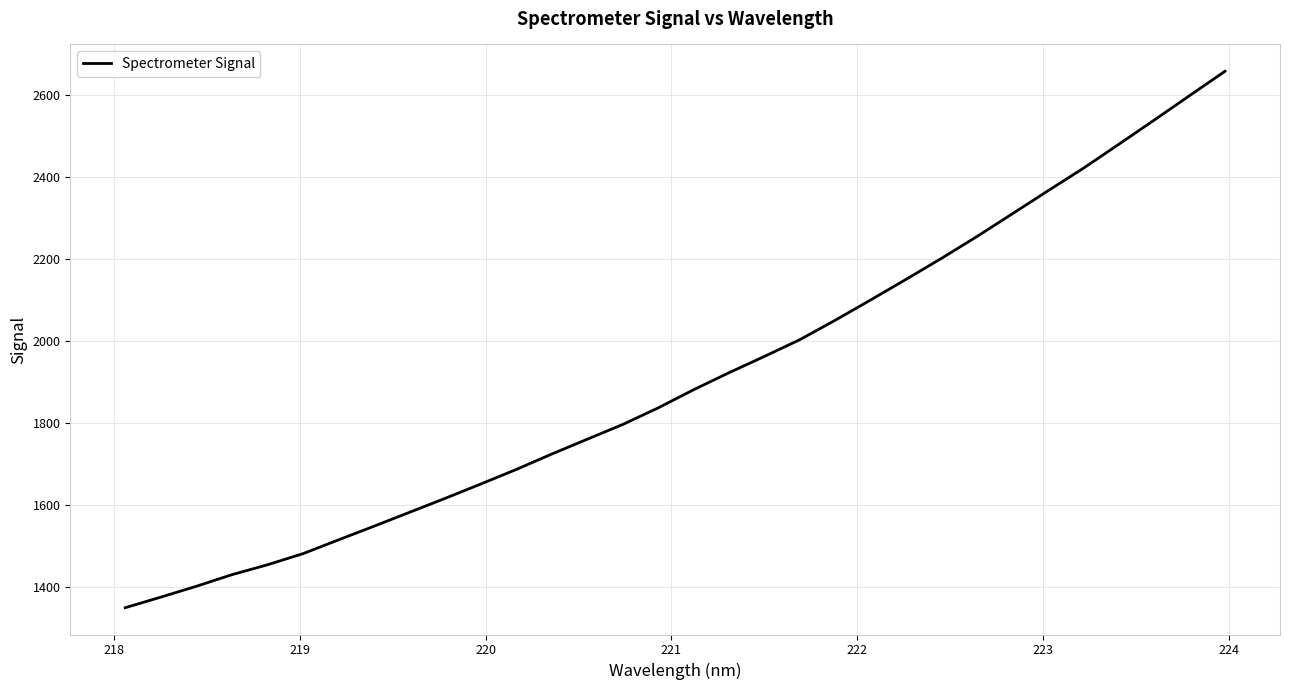

What is the difference between the maximum and minimum values?

1310.7